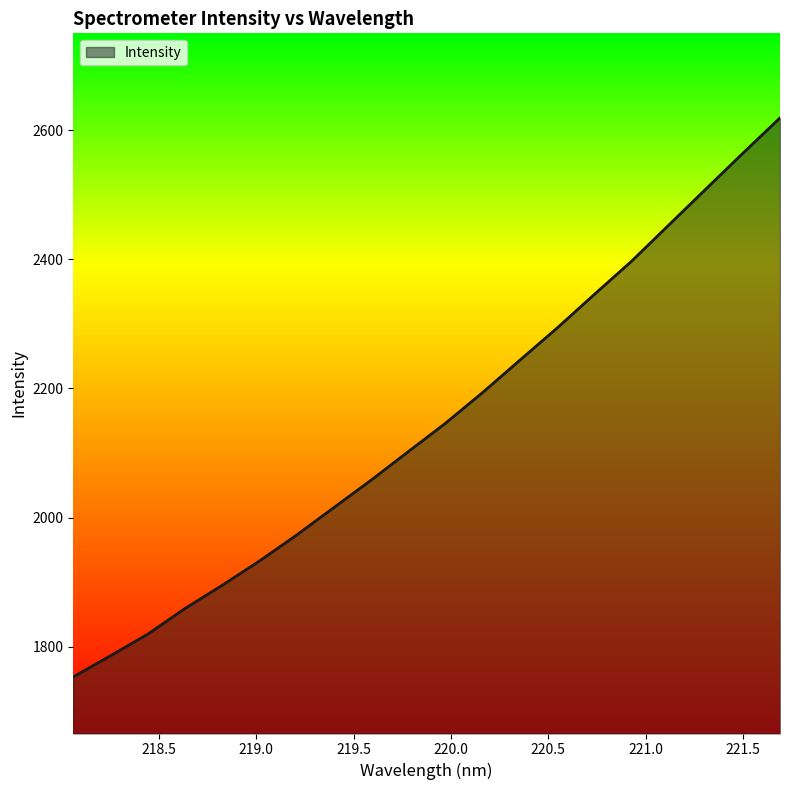

What is the maximum value shown in the chart?

2618.8